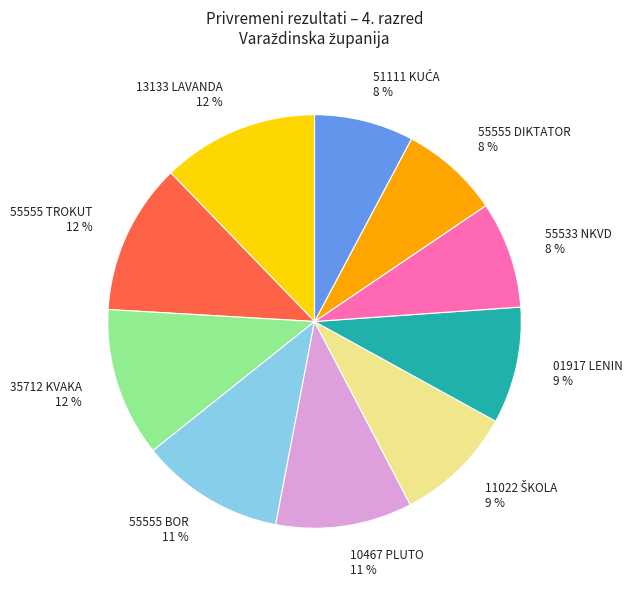

True or false: 55555 TROKUT 12 % accounts for 20% of the total.

False